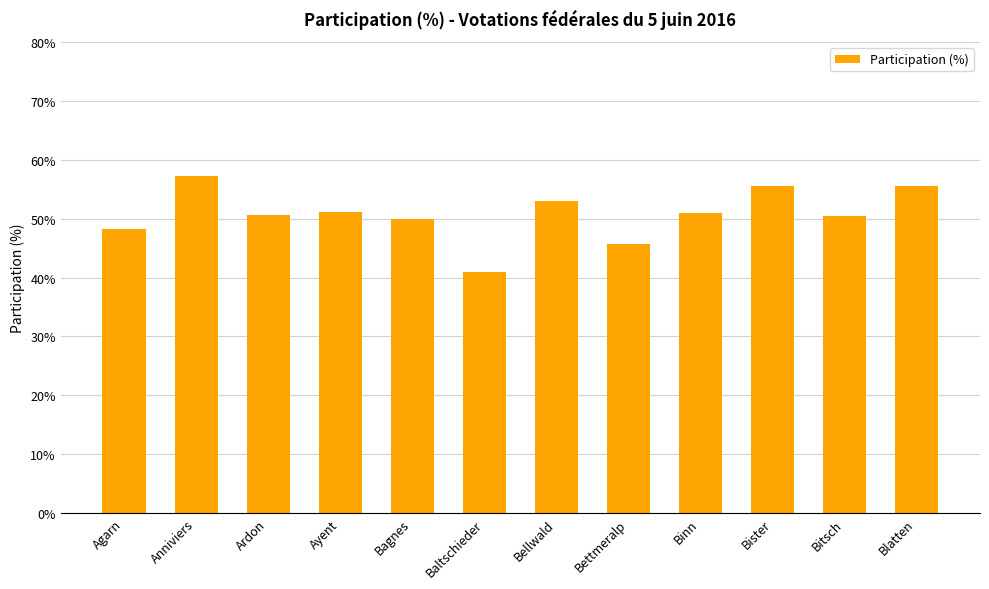

What value does the data have at Bellwald?

52.9